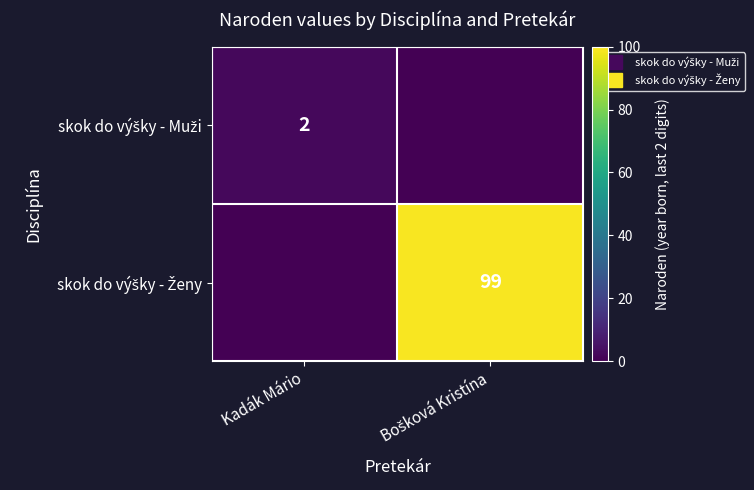

Which series has the widest spread of values?

skok do výšky - Ženy